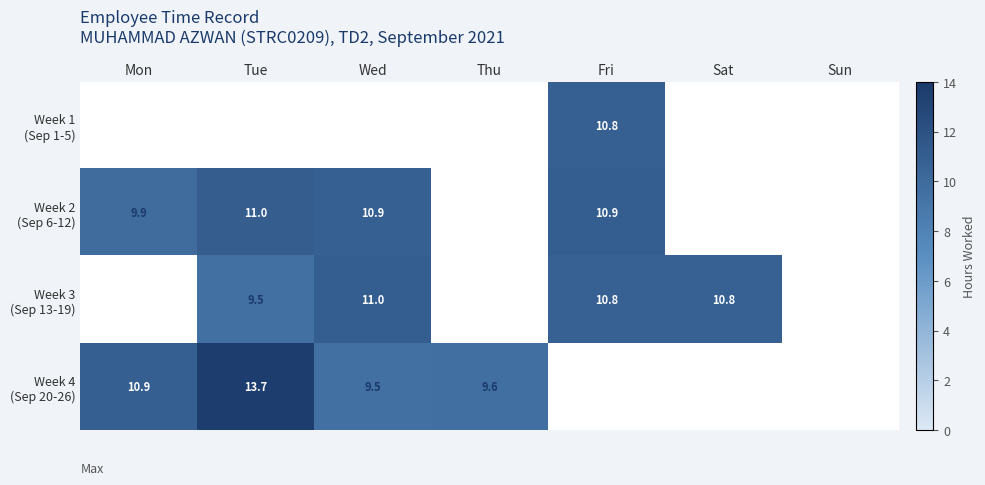

What is the sum of all Week 3 (Sep 13-19) values?

42.0